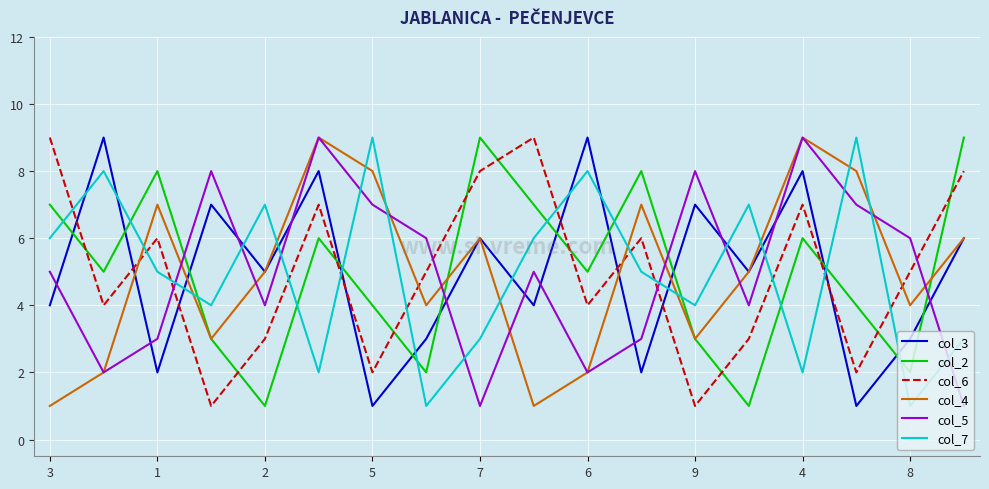

Which series ends up on top after the final intersection of col_4 and col_7?

col_4